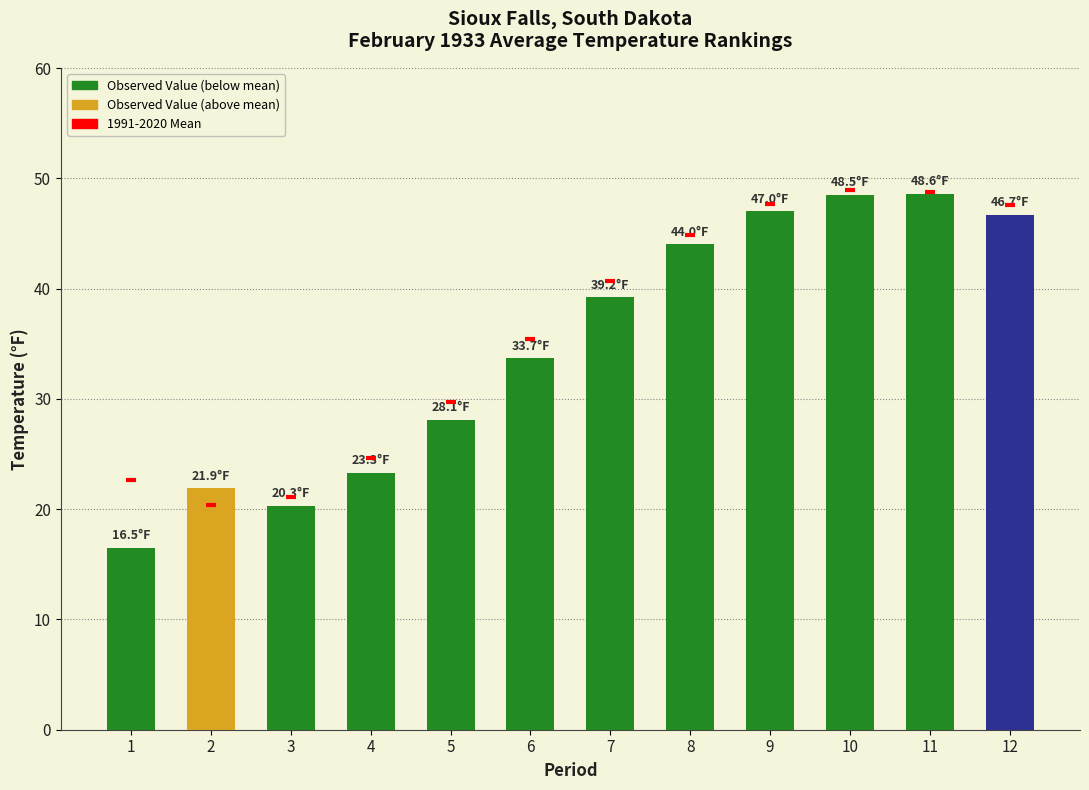

Is the value of 1991-2020 Mean at 11 greater than the value of Observed Value at 1?

Yes